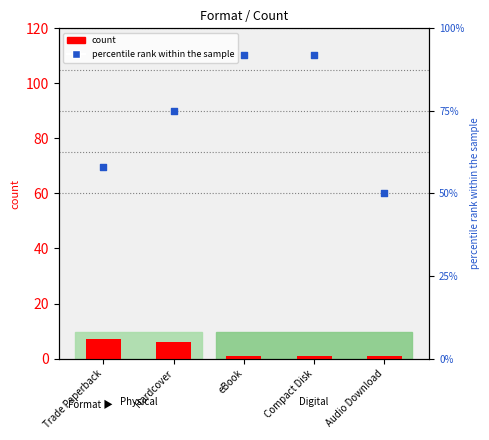

At which category is the sum across all series the highest?

eBook